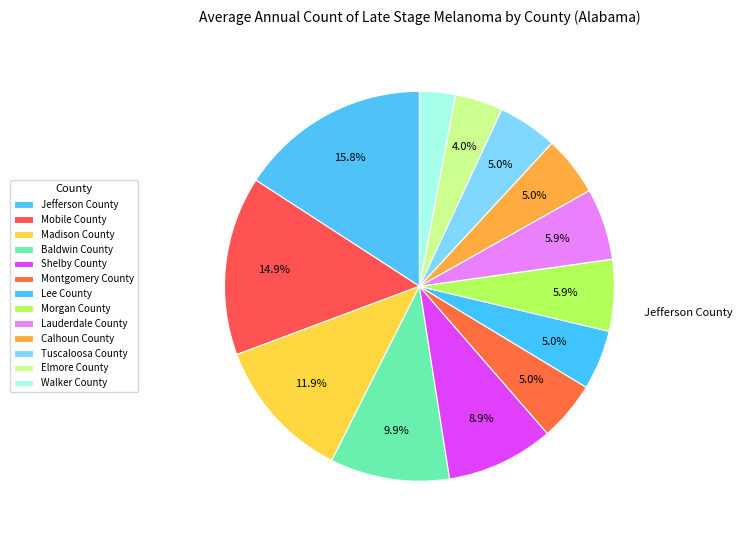

The Elmore County slice represents 1% of the pie. True or false?

False